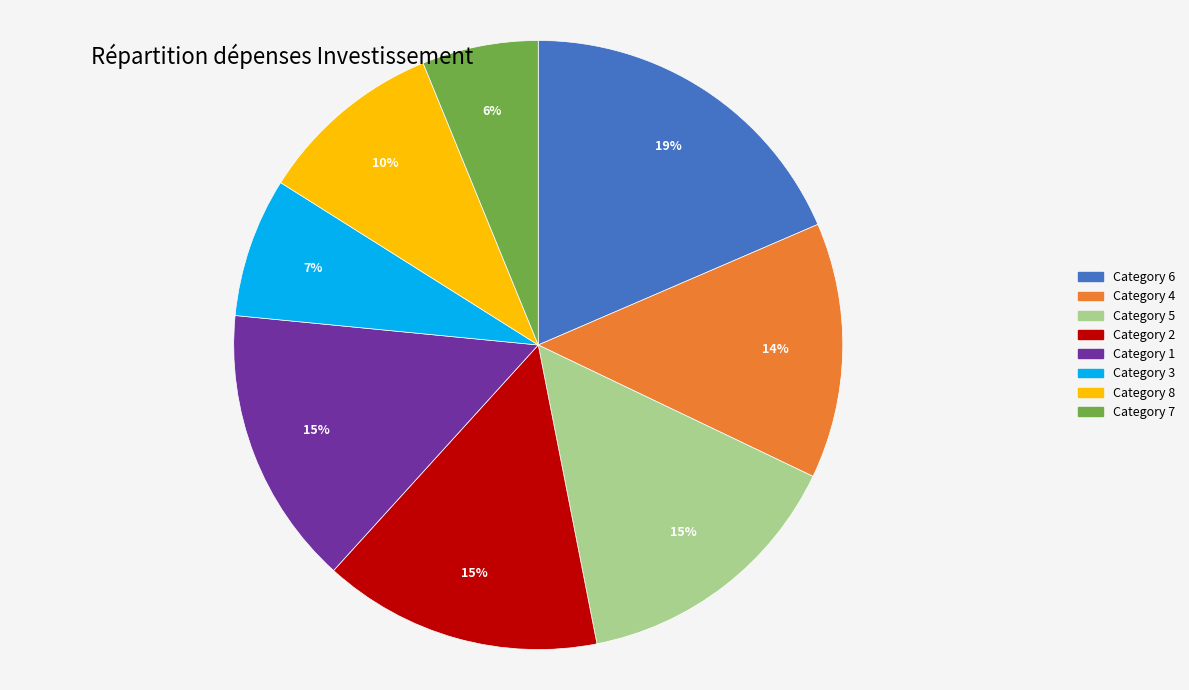

Is there a majority slice in this chart?

No